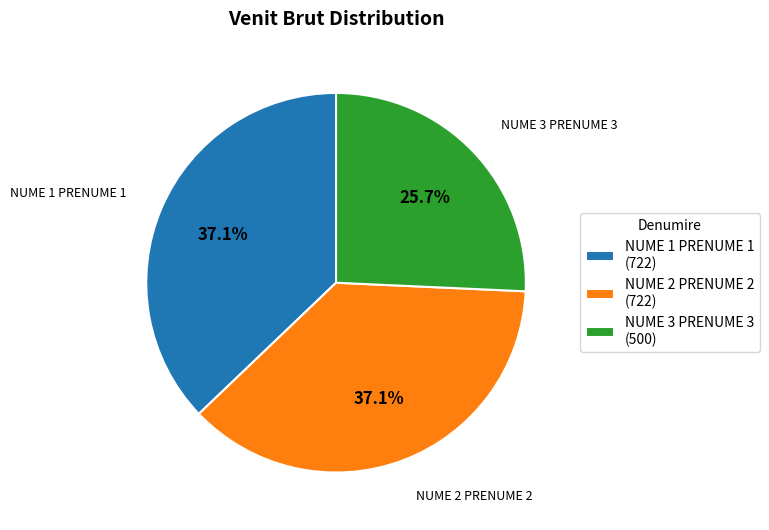

What percentage is the NUME 2 PRENUME 2 slice, to the nearest percent?

37%